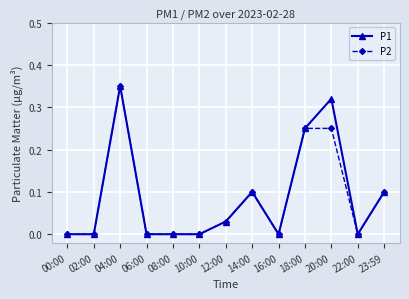

At which category does P1 reach its first local peak?

04:00